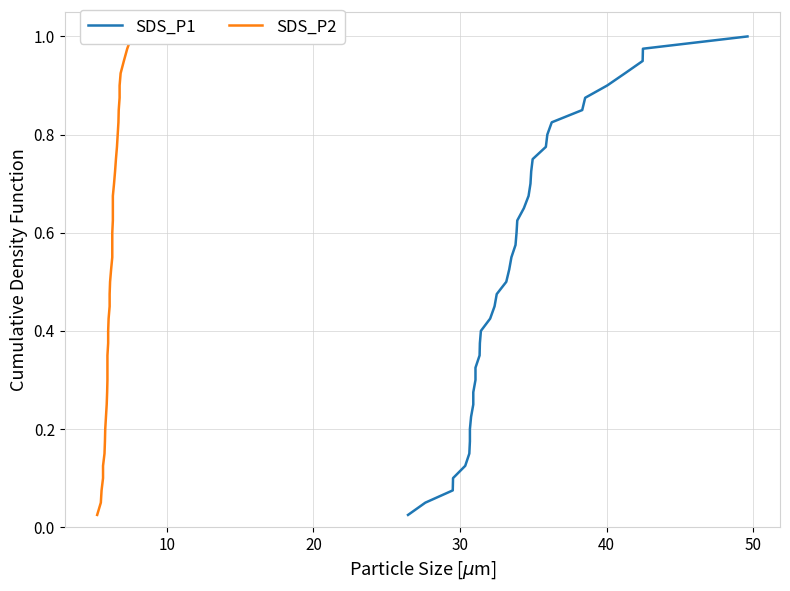

What is the sum of all SDS_P2 values?

20.5